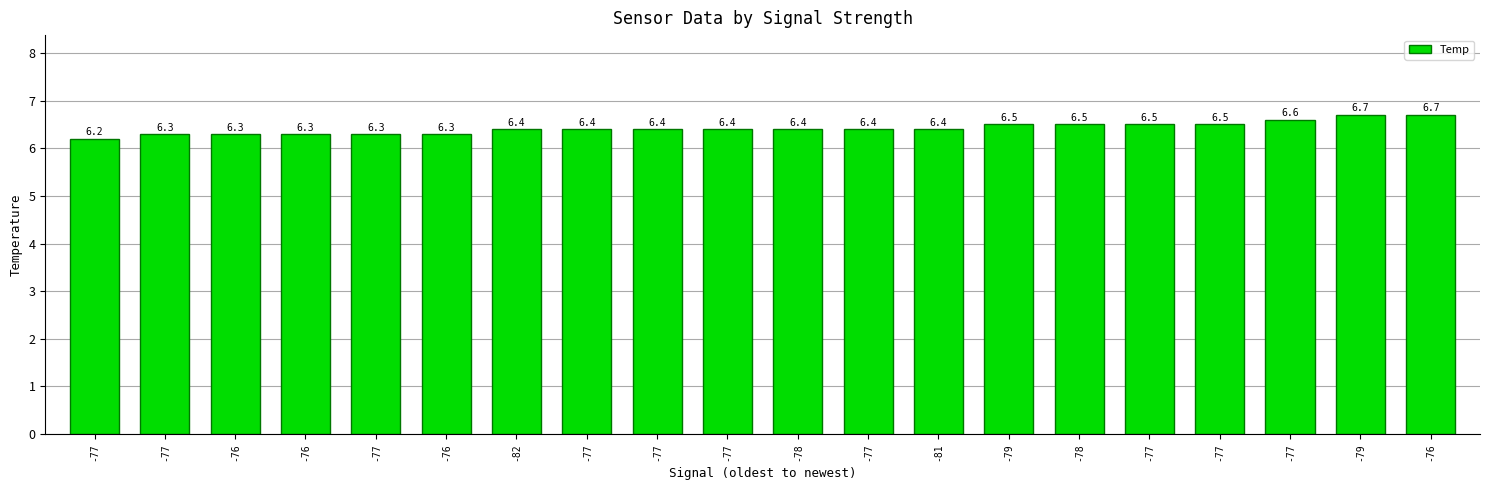

What is the change in value from -76 to -77?

+0.2